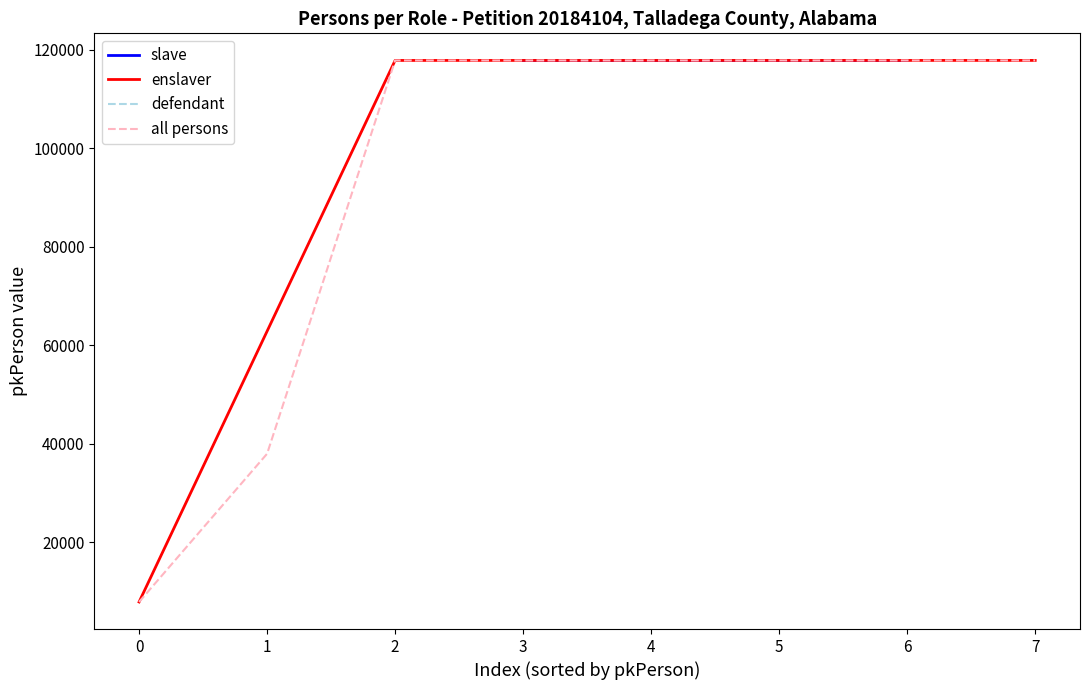

What is the minimum value for slave?

117848